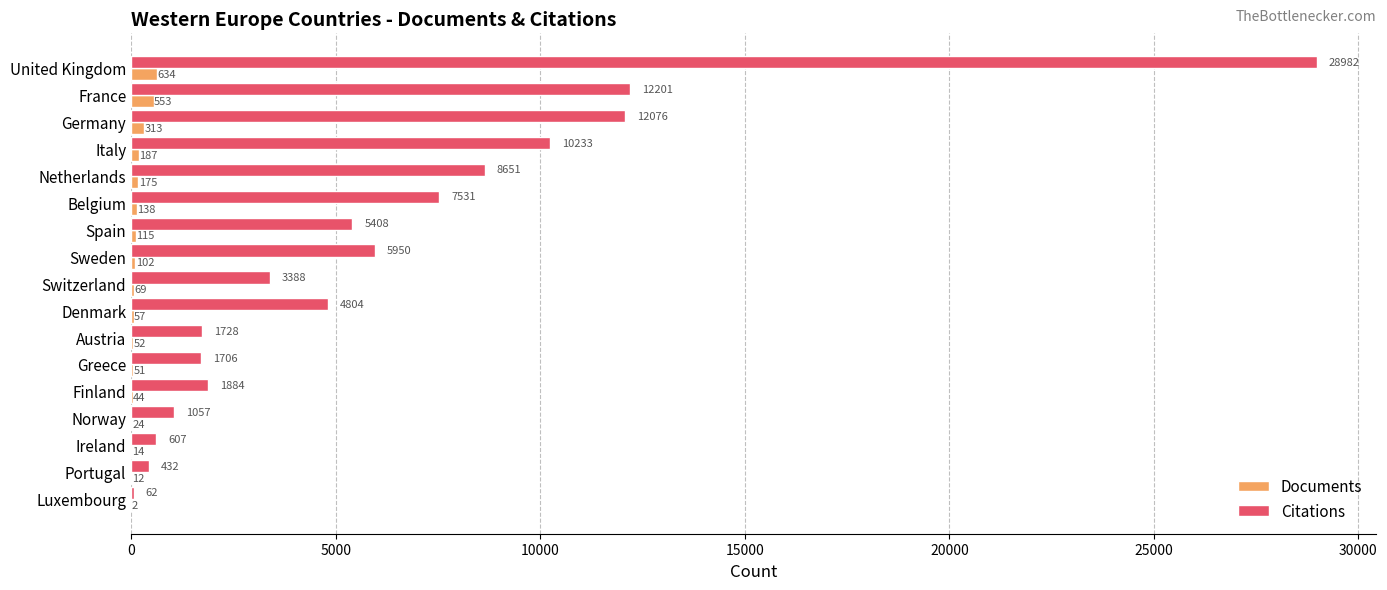

At which category is the sum across all series the highest?

United Kingdom